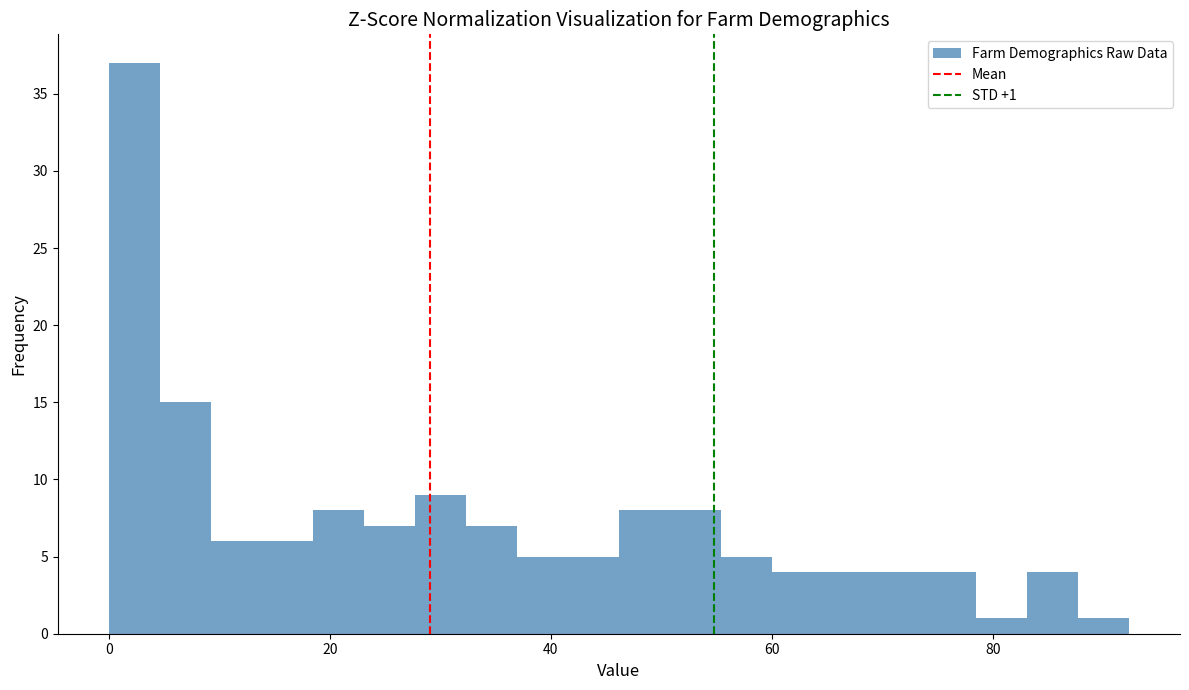

Read against the x-axis, roughly where is the centre of the tallest bar?

2